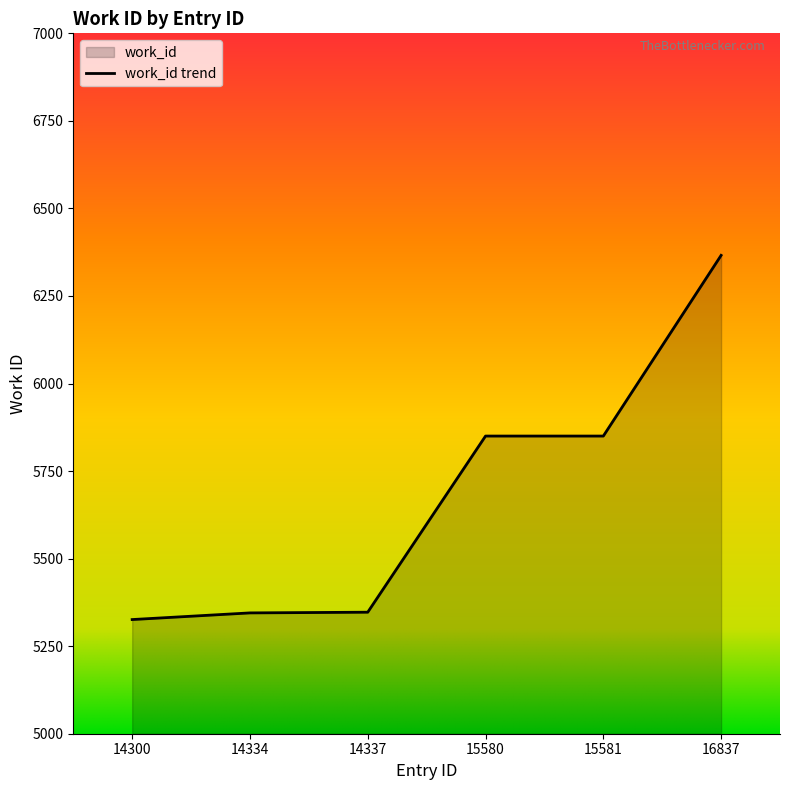

Is it true that the value at 14334 is 9429?

False